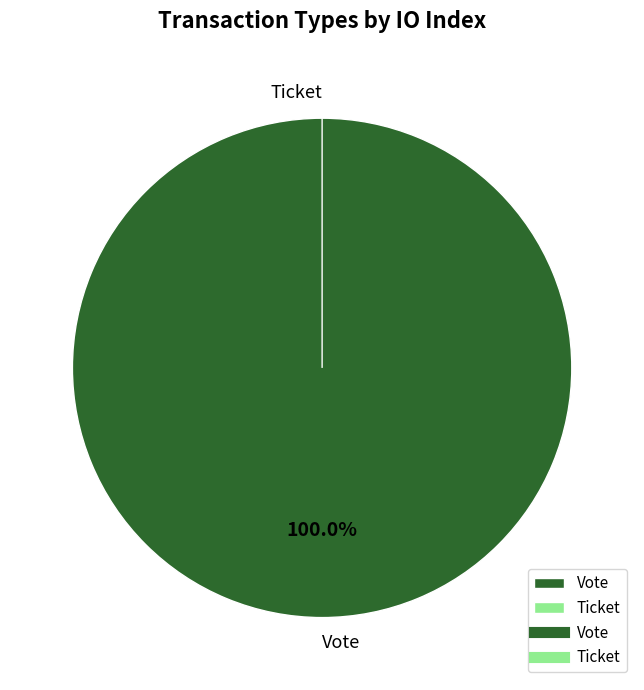

How many slices are in this pie chart?

2